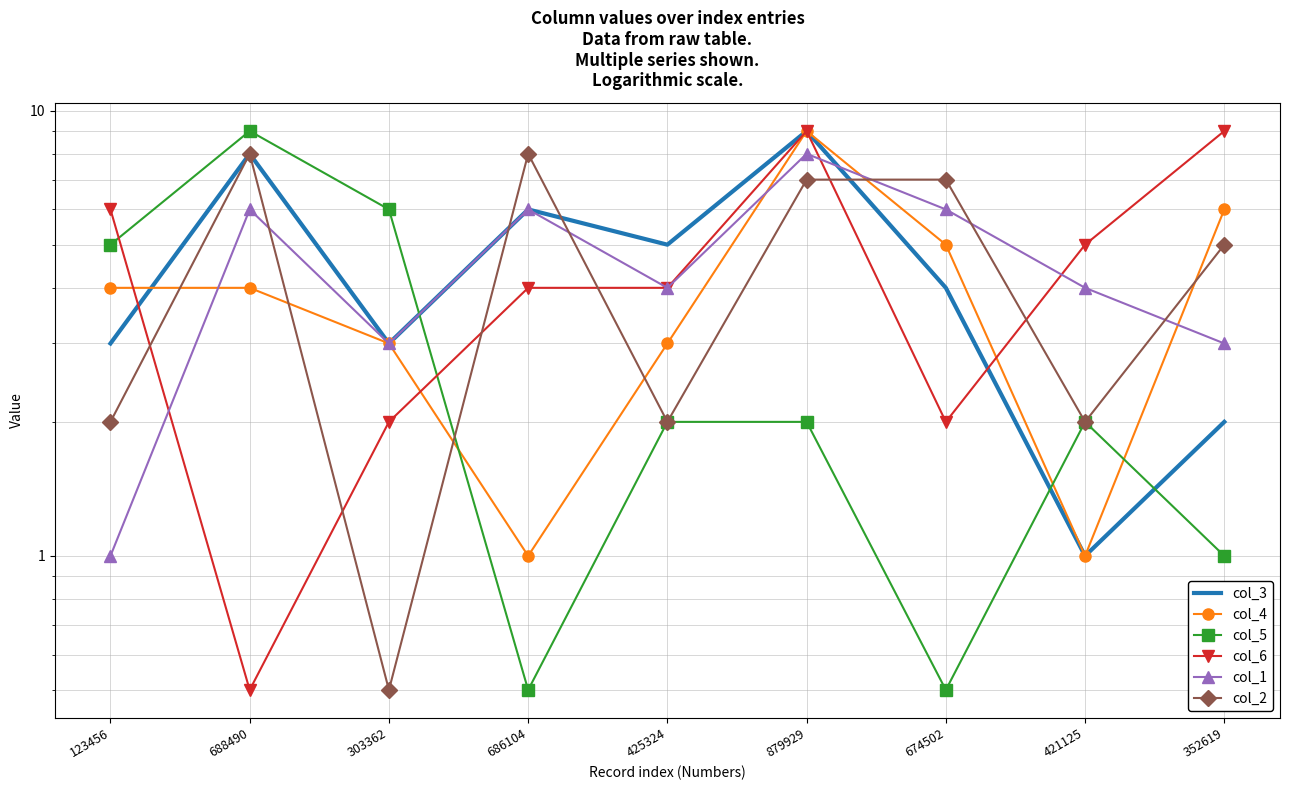

Which category has the lowest value across all series?

686104